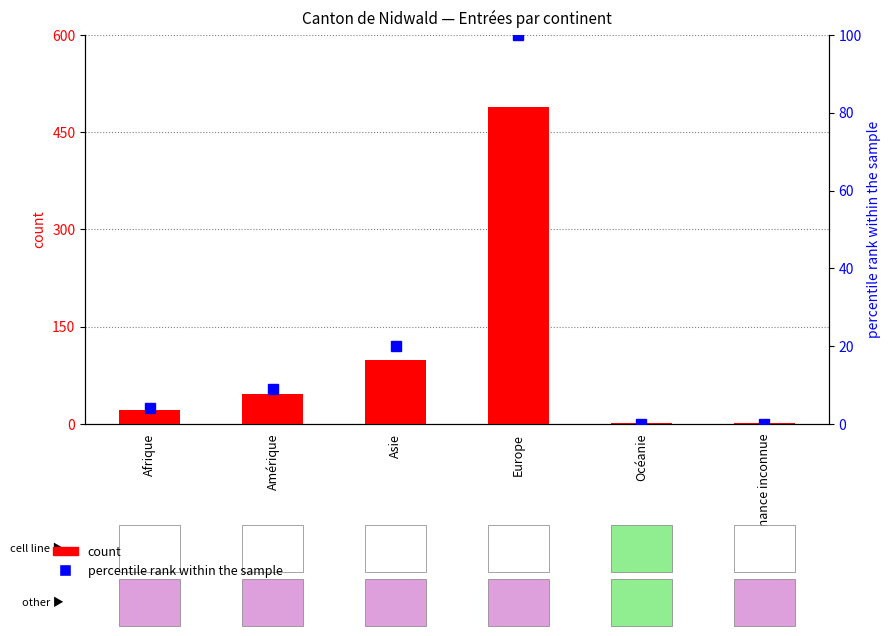

What position from the right is Amérique?

5